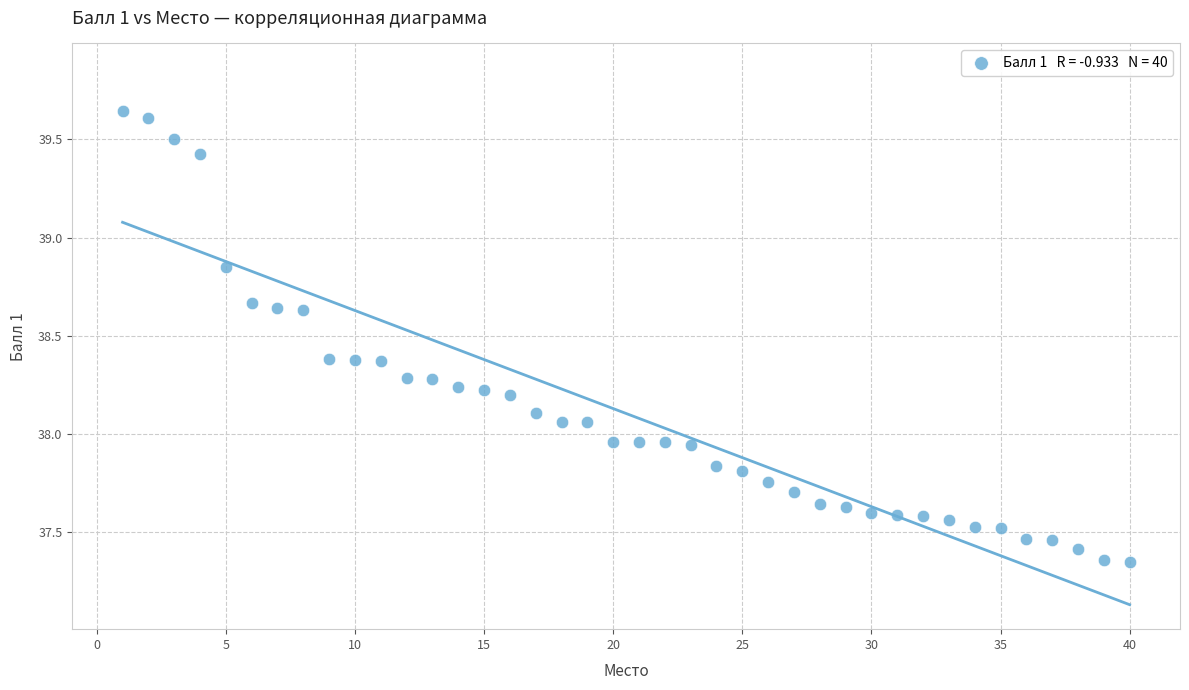

What is the range of X values (max minus min)?

39.0